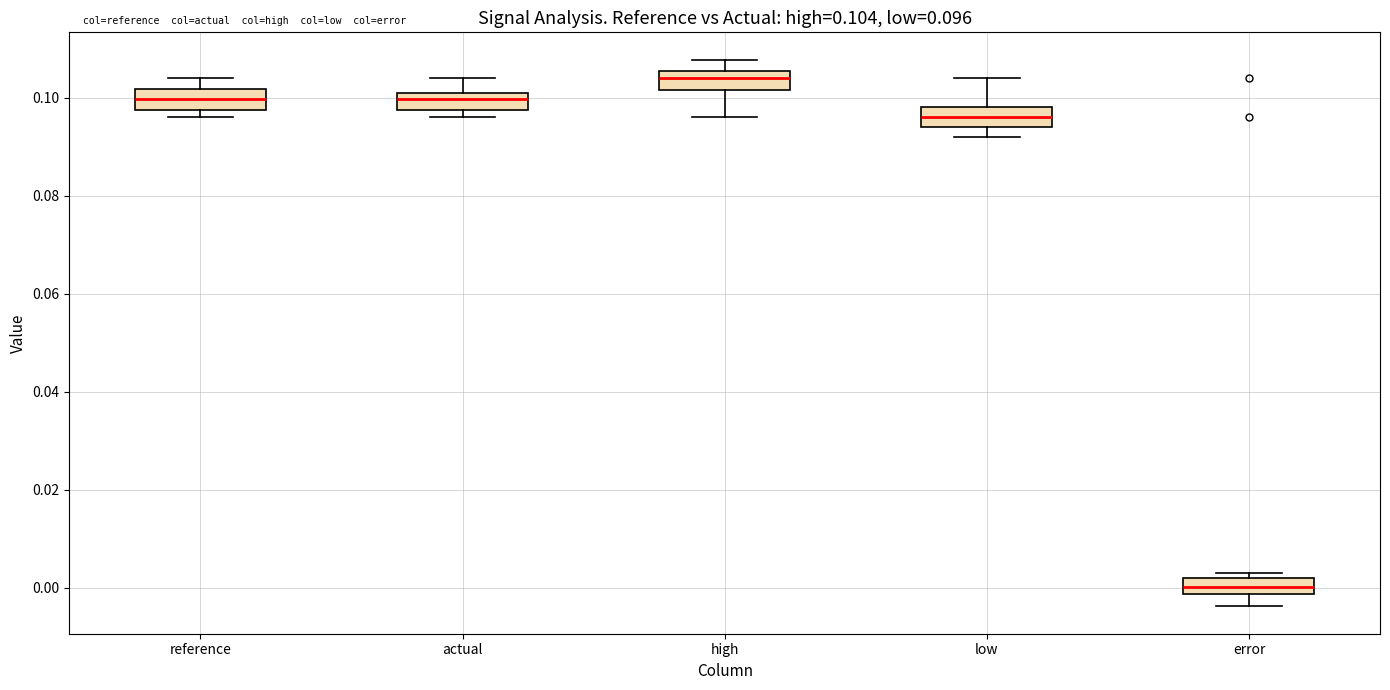

Which box has the highest median line?

high